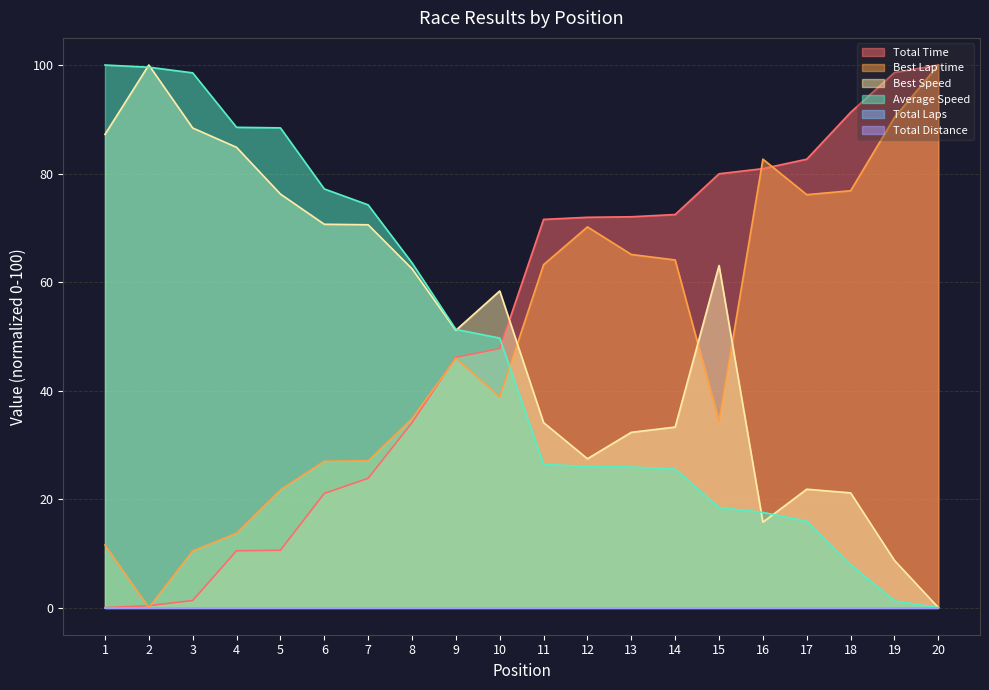

Does the chart display data point markers on the line(s)?

No